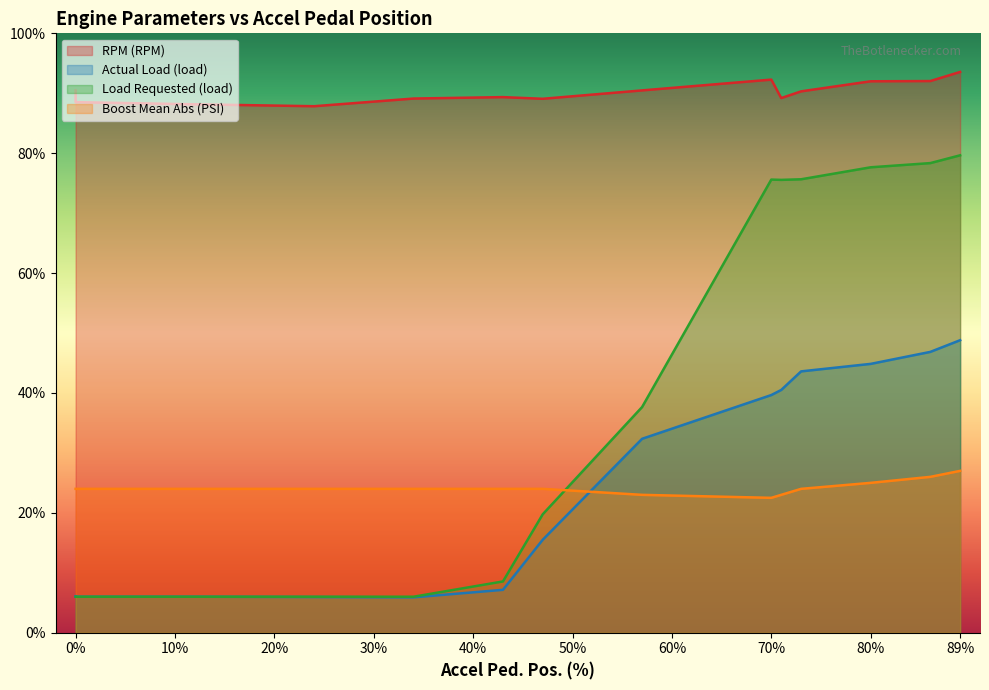

What is the sum of all Actual Load (load) values?

770.9